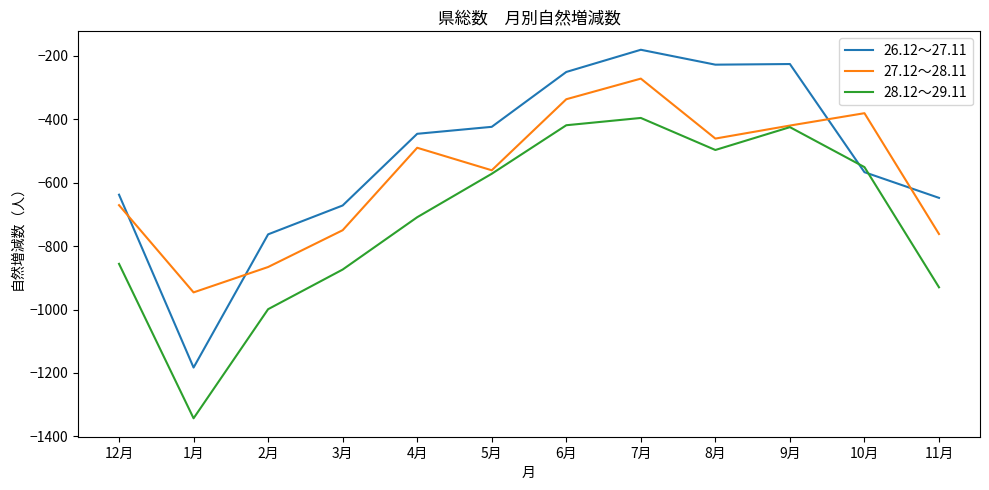

Is it true that 28.12～29.11 equals -884 at 8月?

False